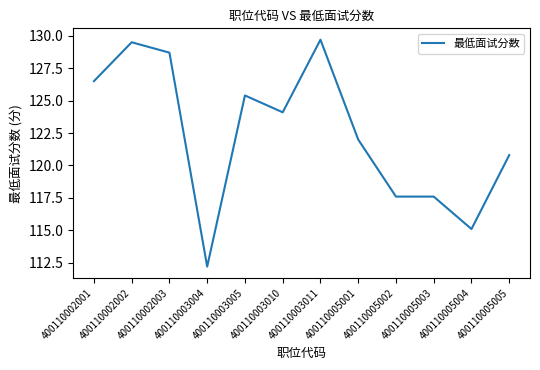

What is the difference between the values at 400110002003 and 400110003010?

4.6